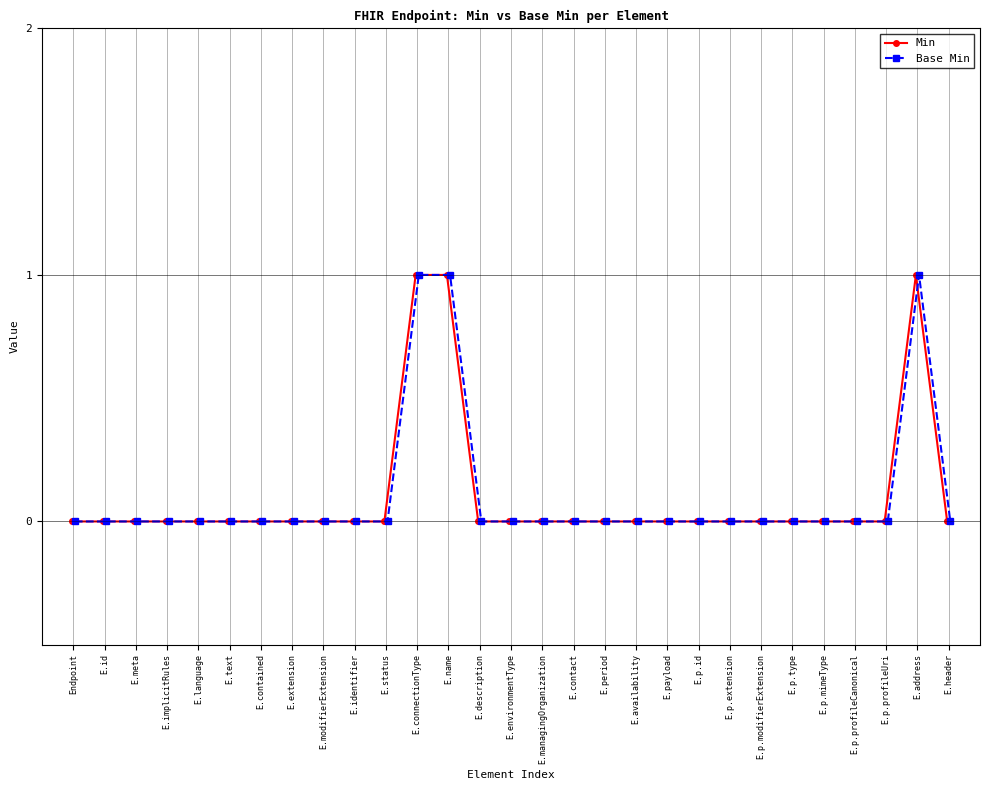

True or false: Min has a value of 0 at E.description.

True